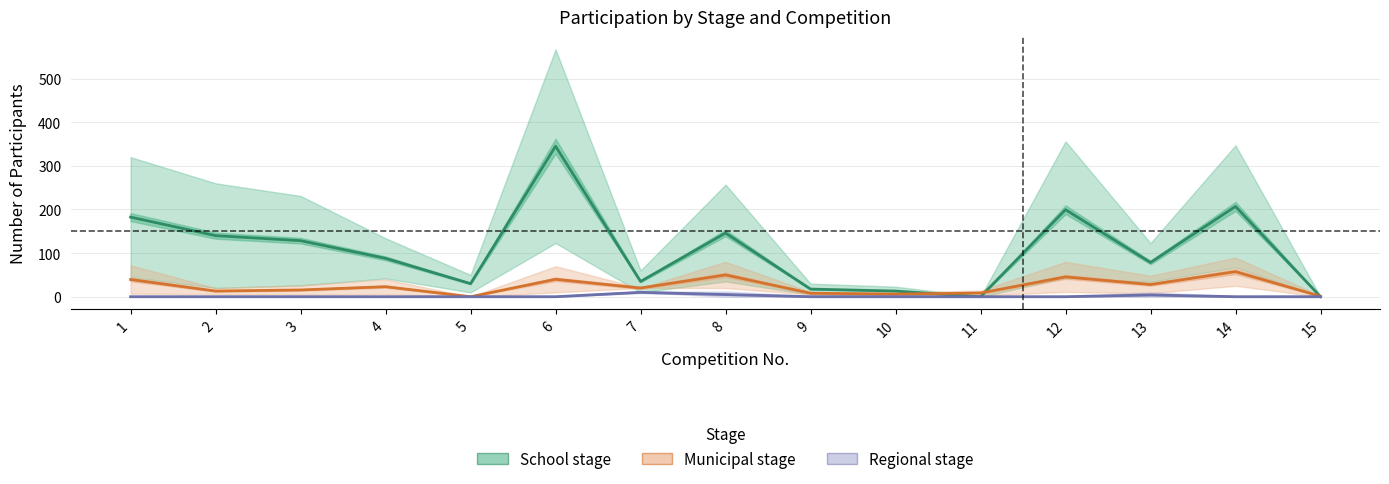

At which category is the sum across all series the highest?

6